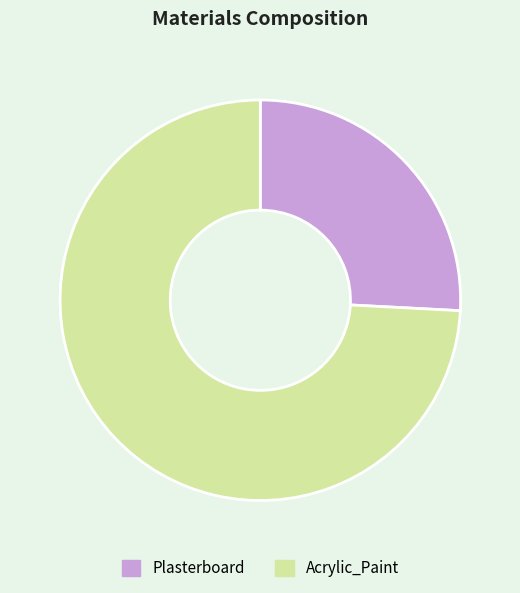

Which has a higher value, Plasterboard or Acrylic_Paint?

Acrylic_Paint